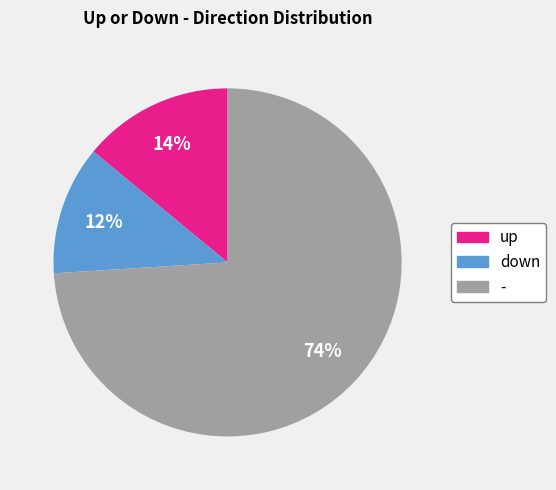

Rank the categories by value from lowest to highest.

down, up, -